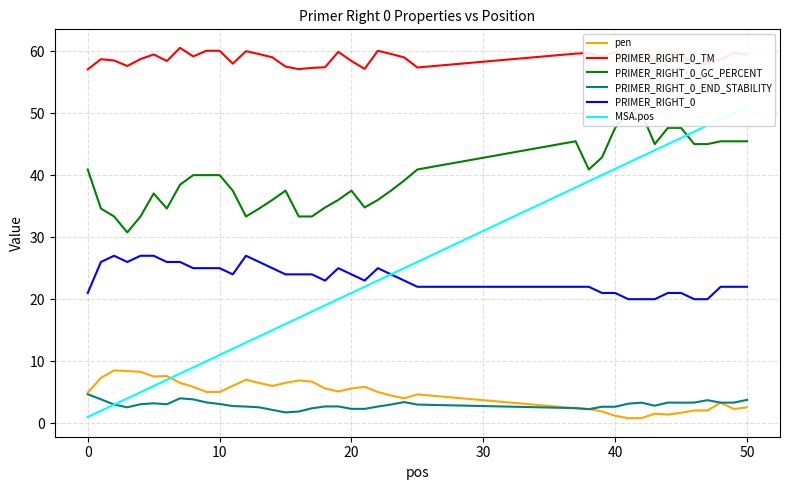

What is the highest value of the PRIMER_RIGHT_0_END_STABILITY series?

4.7